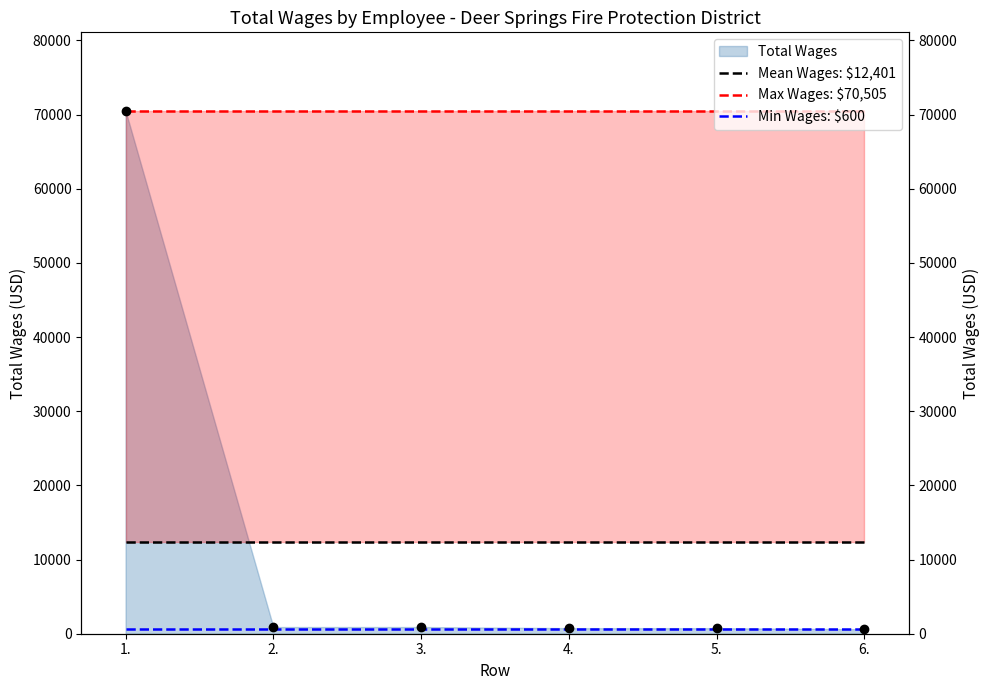

True or false: Min Wages: $600 and Mean Wages: $12,401 cross at least once.

False